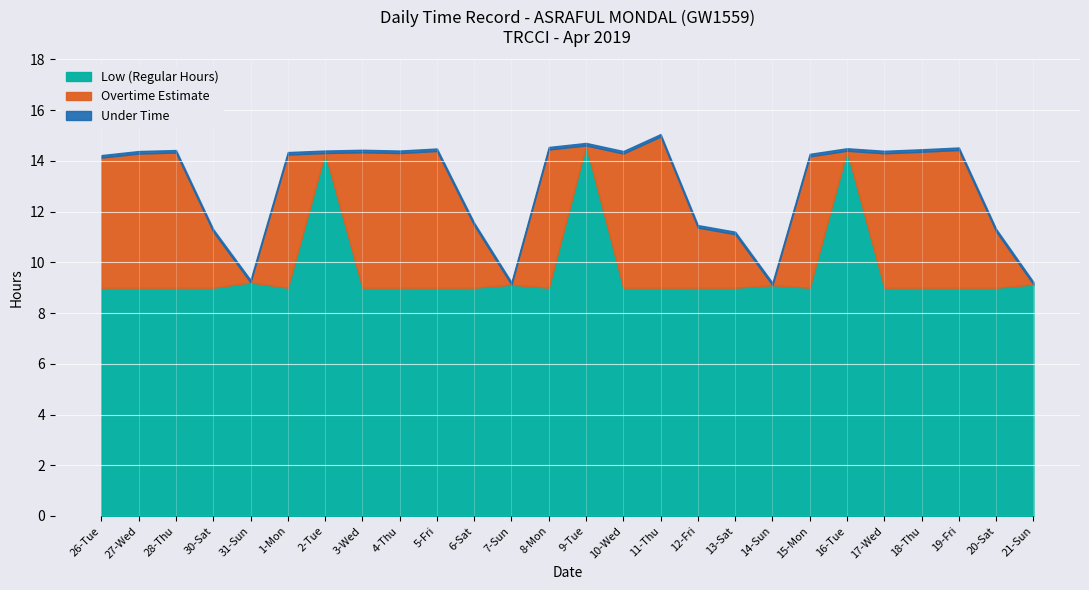

Between 11-Thu and 8-Mon, which is larger?

11-Thu